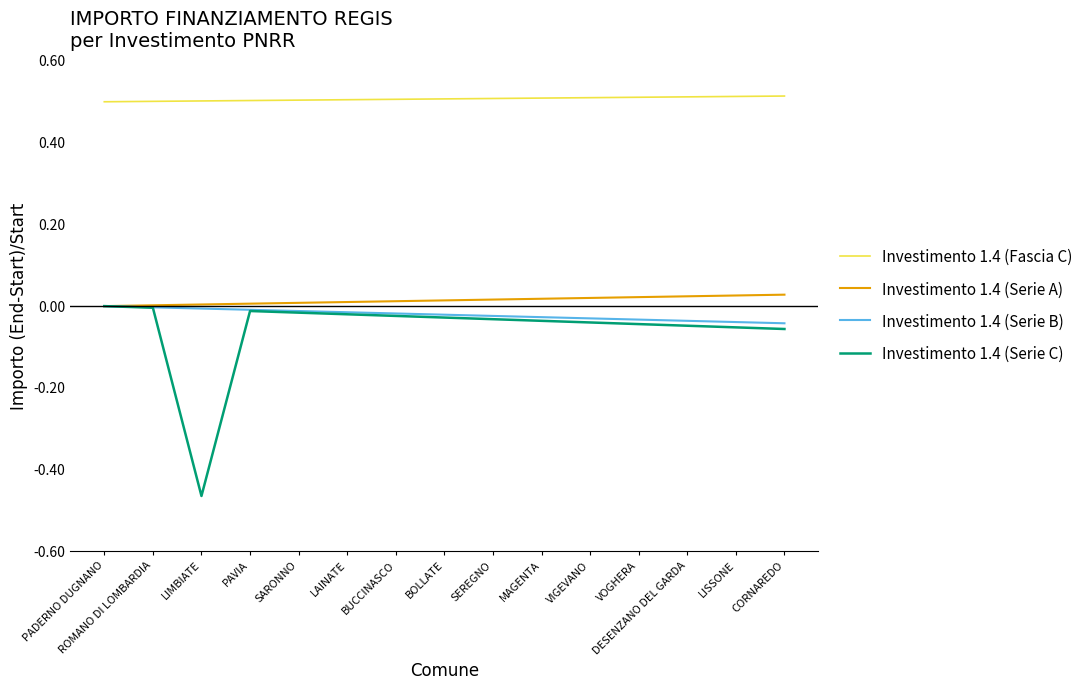

True or false: Investimento 1.4 (Fascia C) and Investimento 1.4 (Serie A) cross at least once.

False